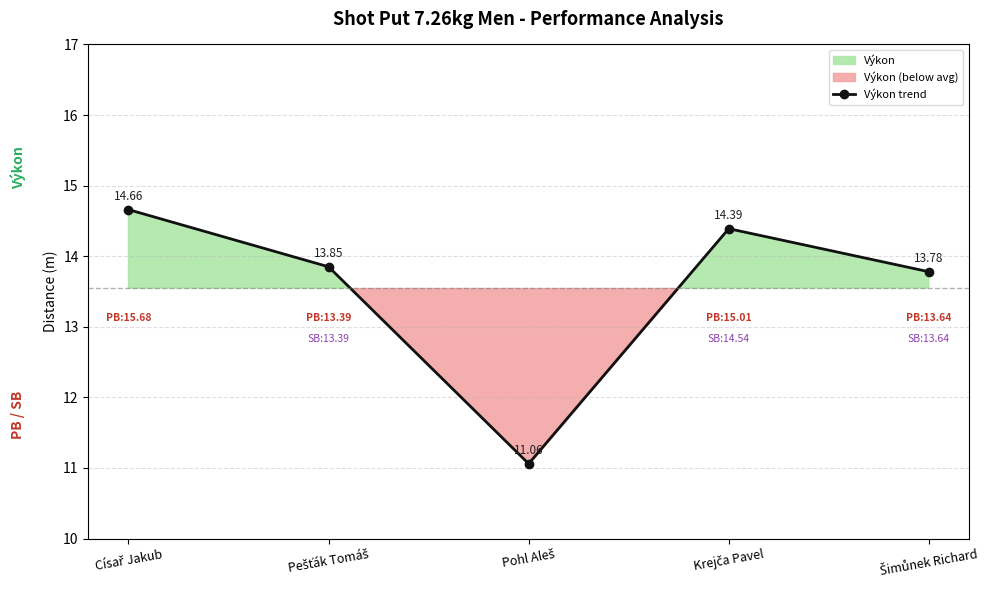

How many values exceed 13?

4